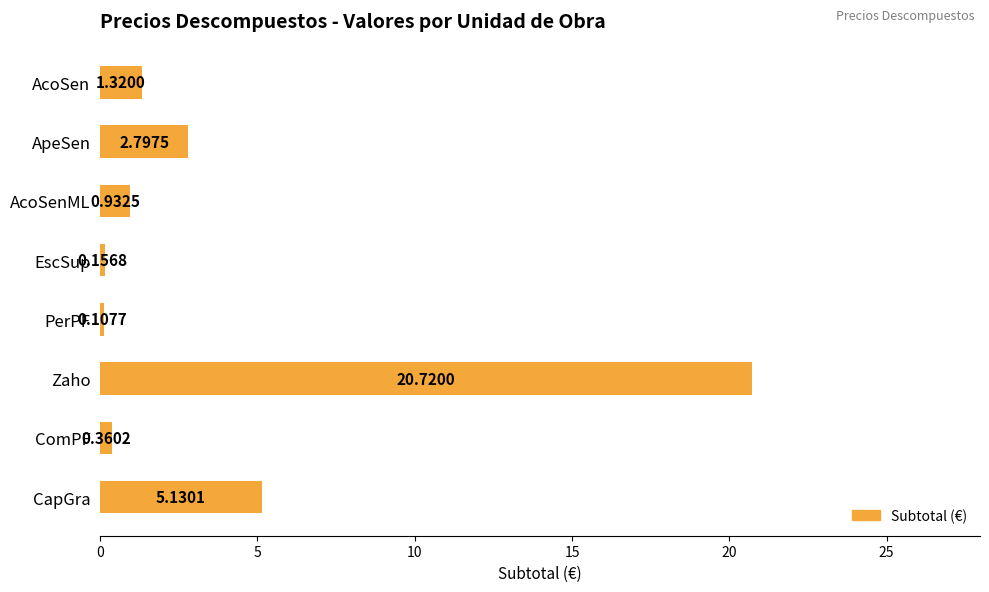

At which category does the chart reach its peak across all series?

Zaho